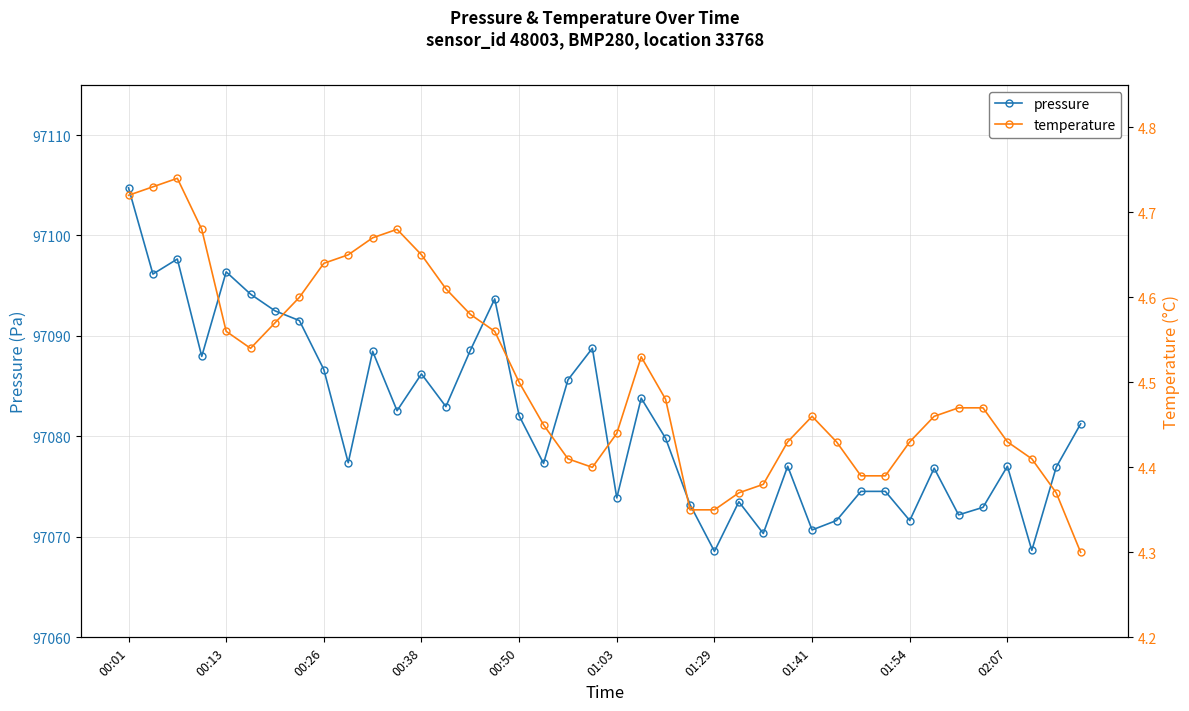

At which label does pressure reach its peak?

00:01